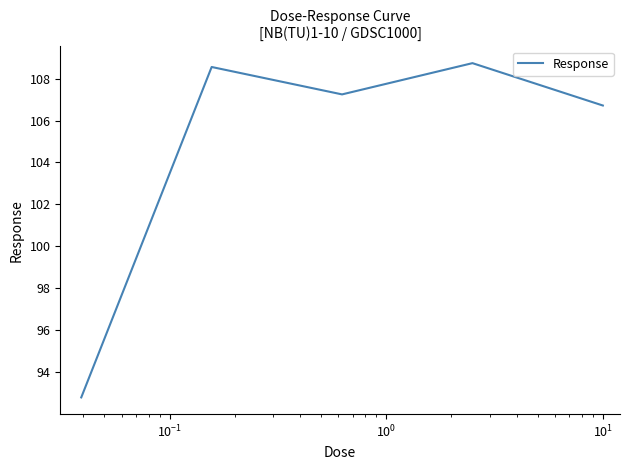

What is the sum of all values?

524.0